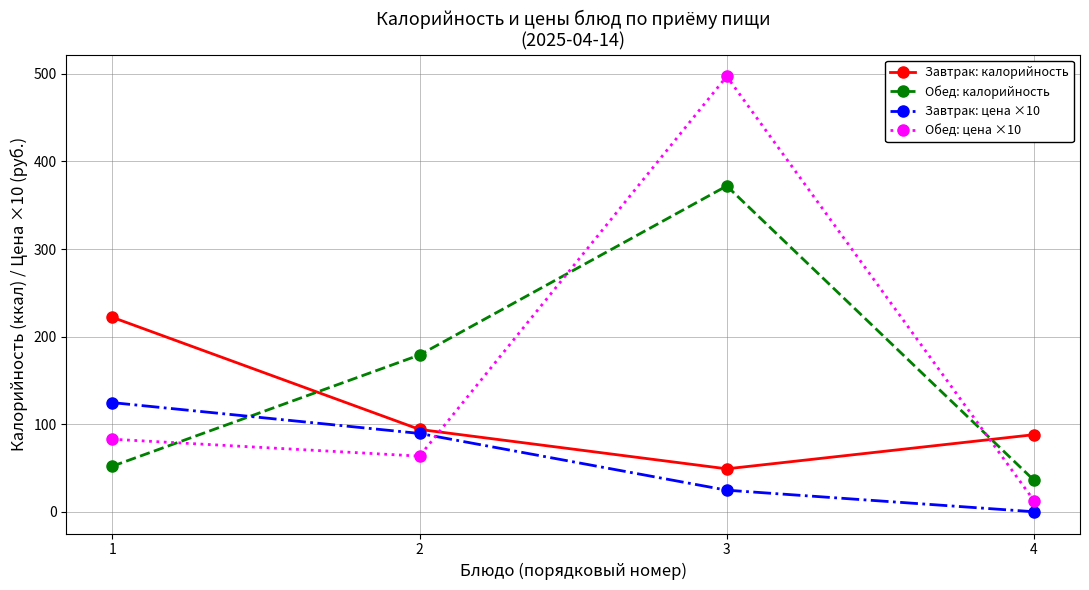

How many interior local peaks does the Обед: цена ×10 series have?

1